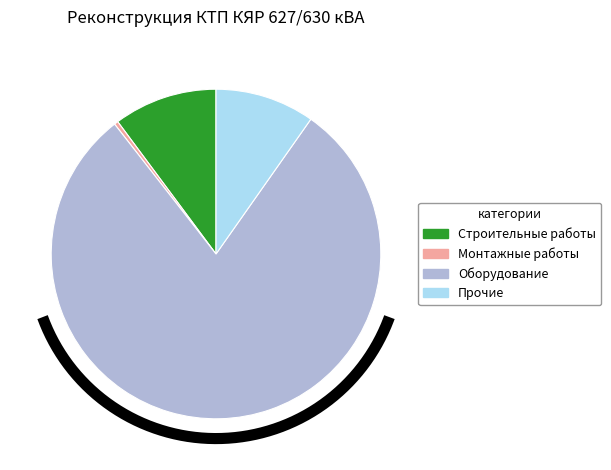

Approximately how many times larger is the value at Строительные работы compared to Прочие?

1.0